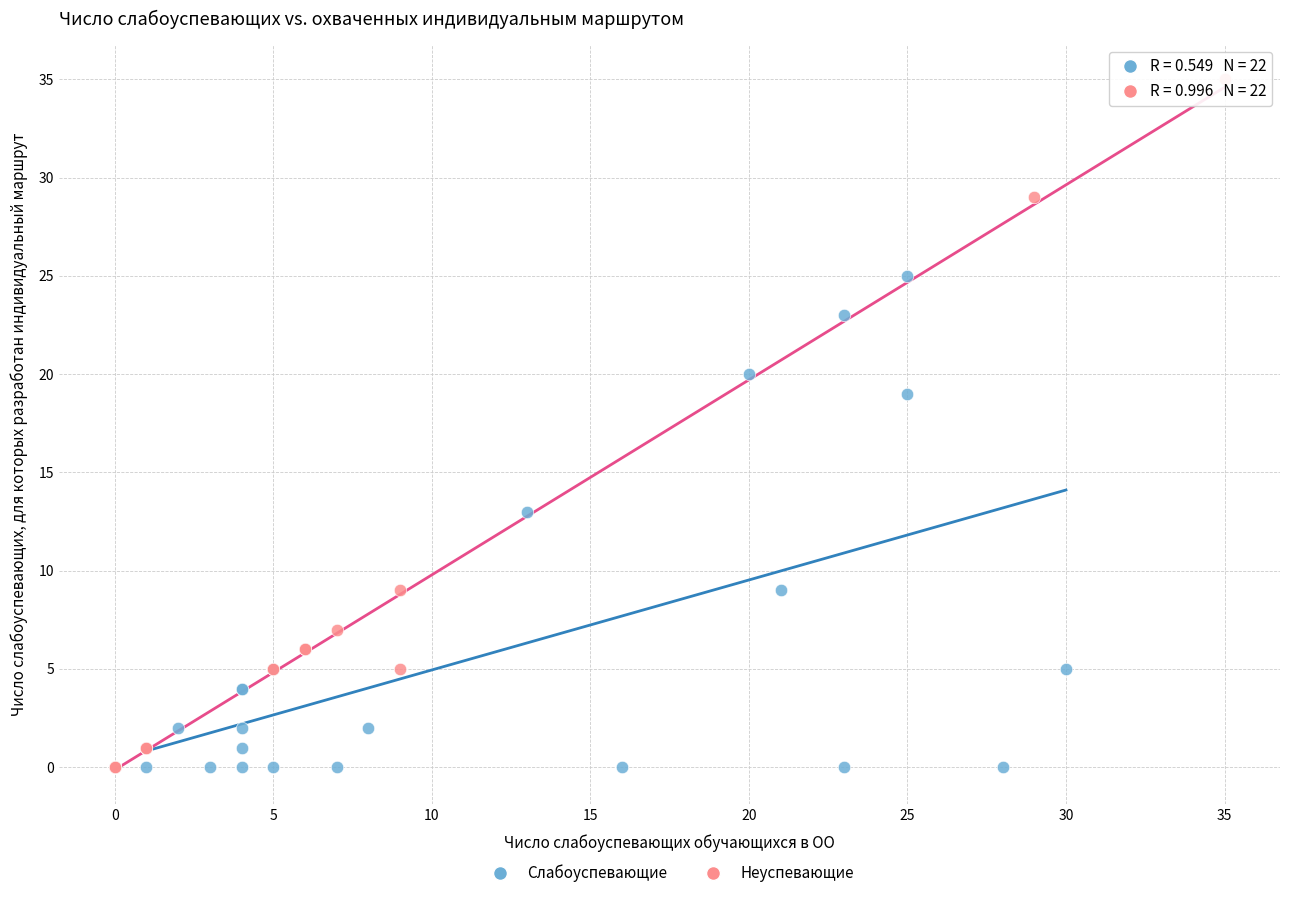

Which series has the largest Y range (max minus min)?

Неуспевающие